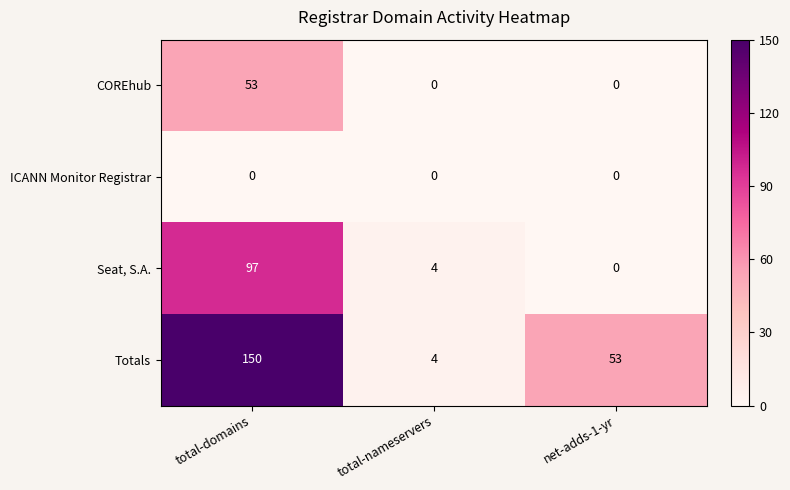

Rank the series by their maximum value, from lowest to highest.

ICANN Monitor Registrar, COREhub, Seat, S.A., Totals